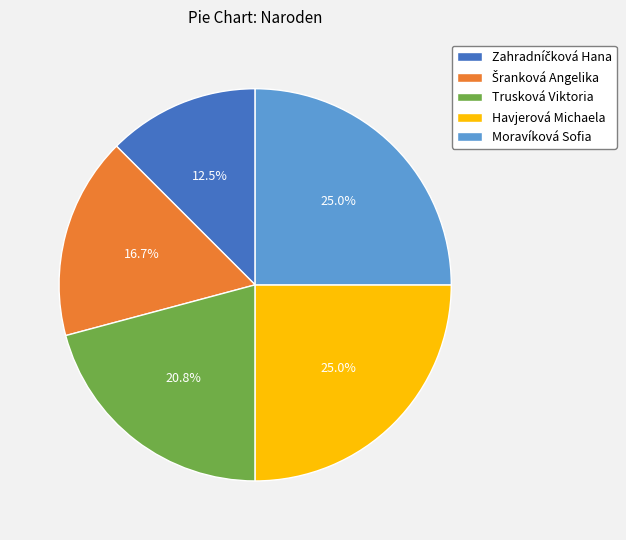

Is there a majority slice in this chart?

No